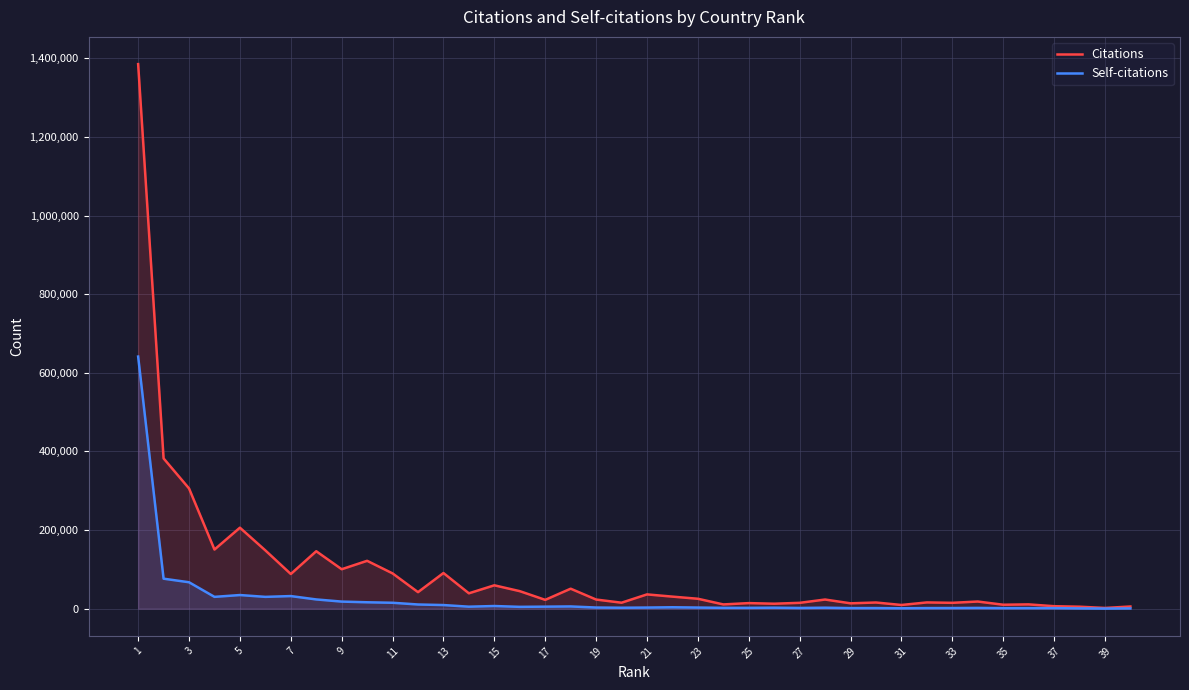

The value of Citations at 3 is 211798. True or false?

False